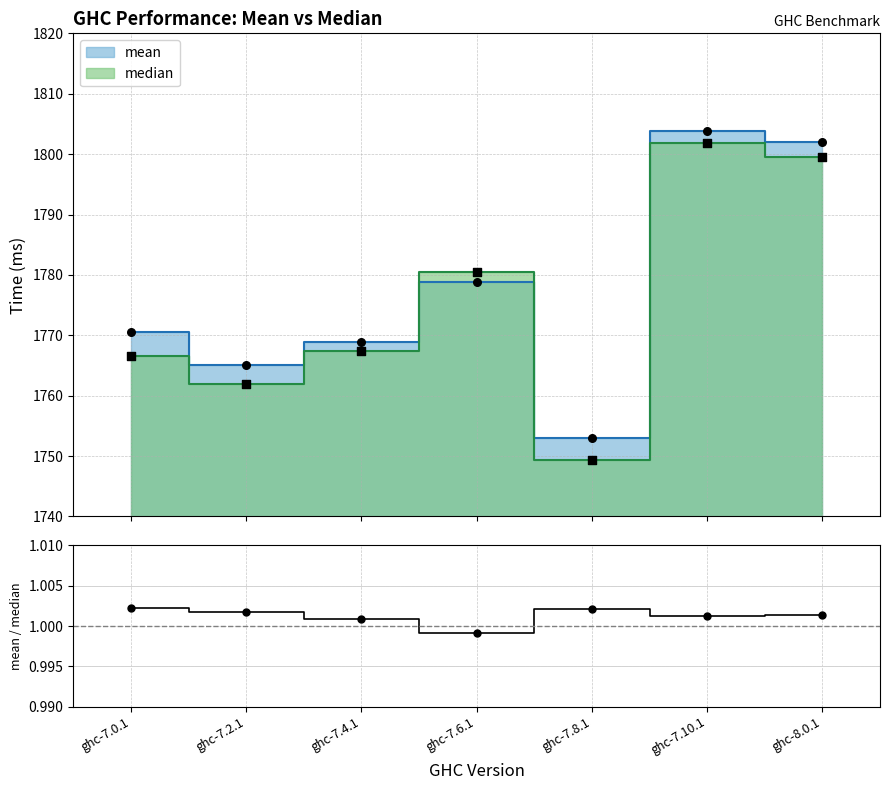

Which has a higher value, ghc-7.8.1 or ghc-8.0.1?

ghc-7.8.1